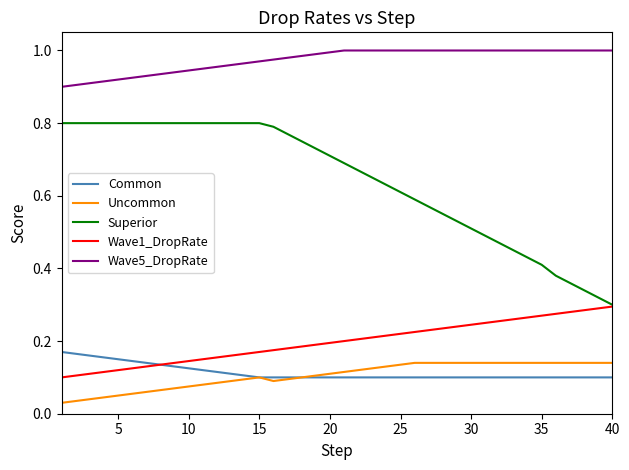

Which series has the largest total across all categories?

Wave5_DropRate